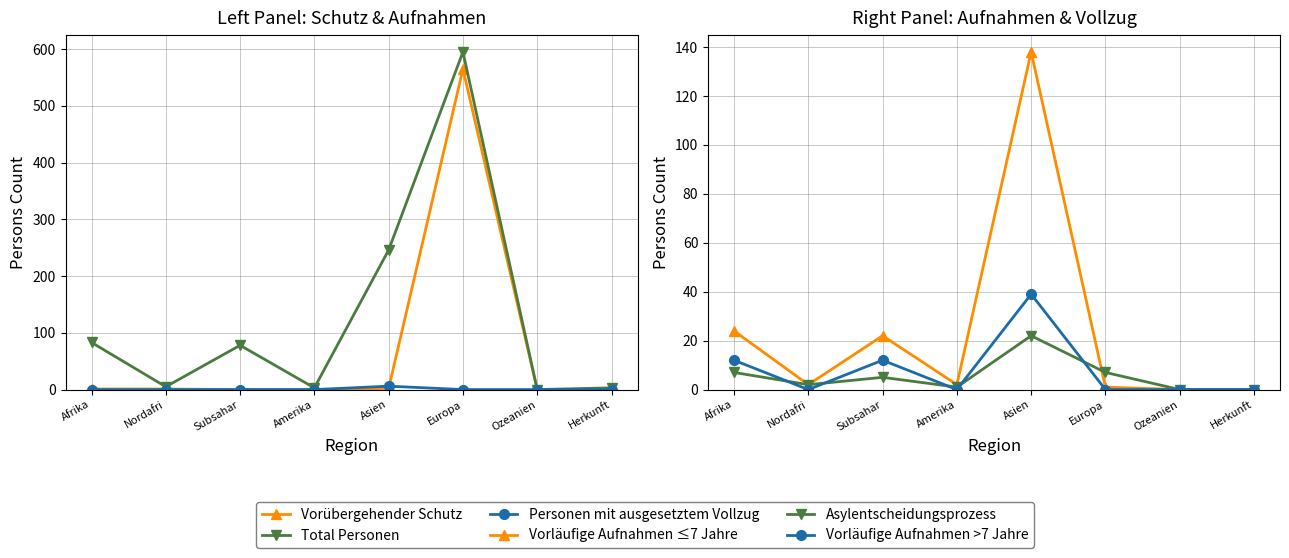

At which category is the sum across all series the highest?

Europa